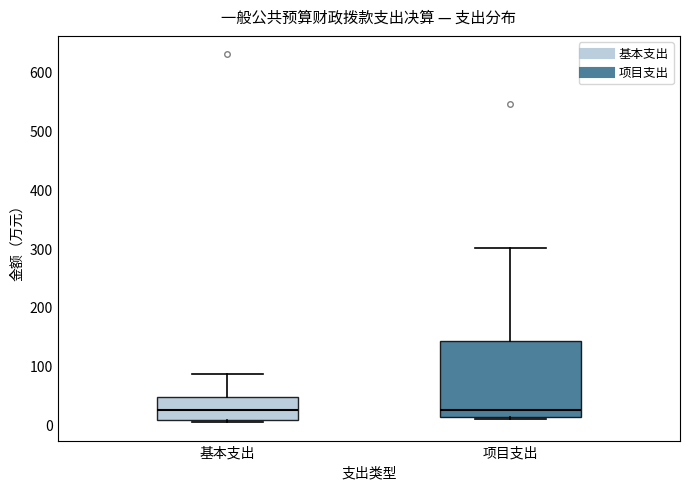

Comparing the boxes themselves (not the whiskers), which one is the tallest?

项目支出